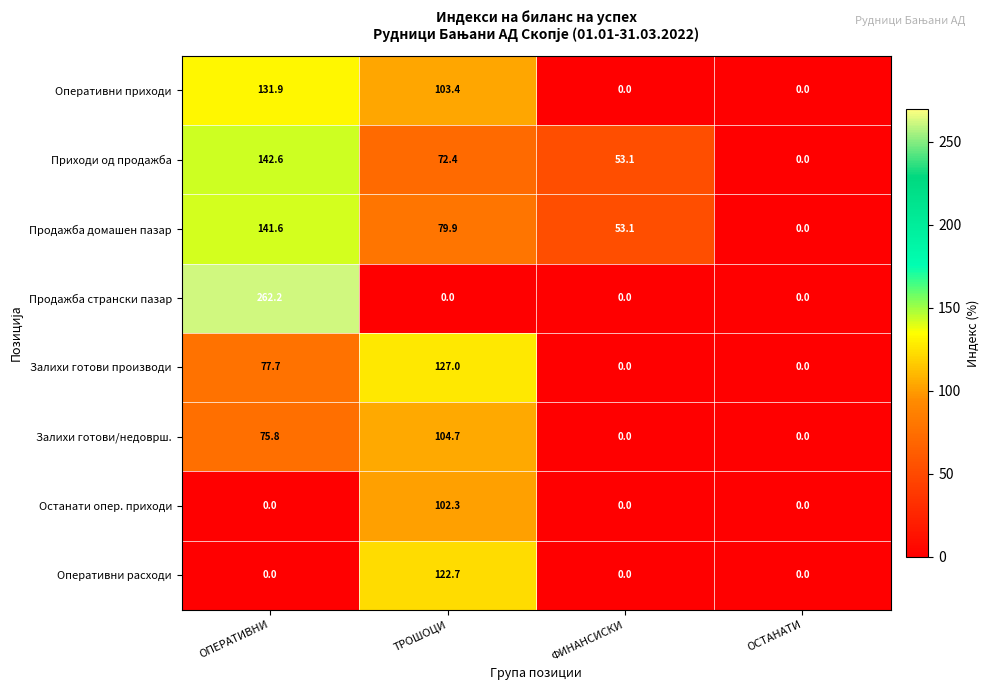

What is the total value across all series at ОПЕРАТИВНИ?

831.8